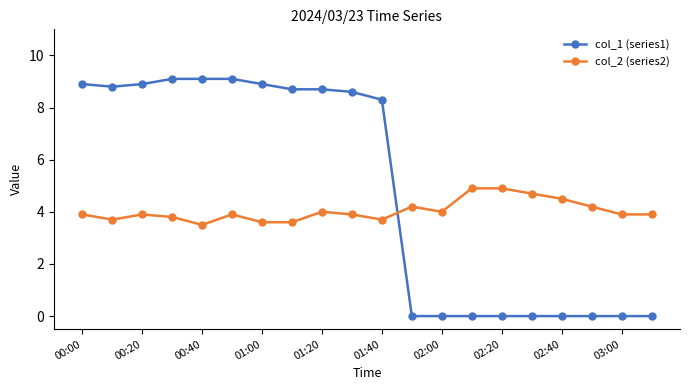

After their last crossing, which series has the higher values: col_2 (series2) or col_1 (series1)?

col_2 (series2)